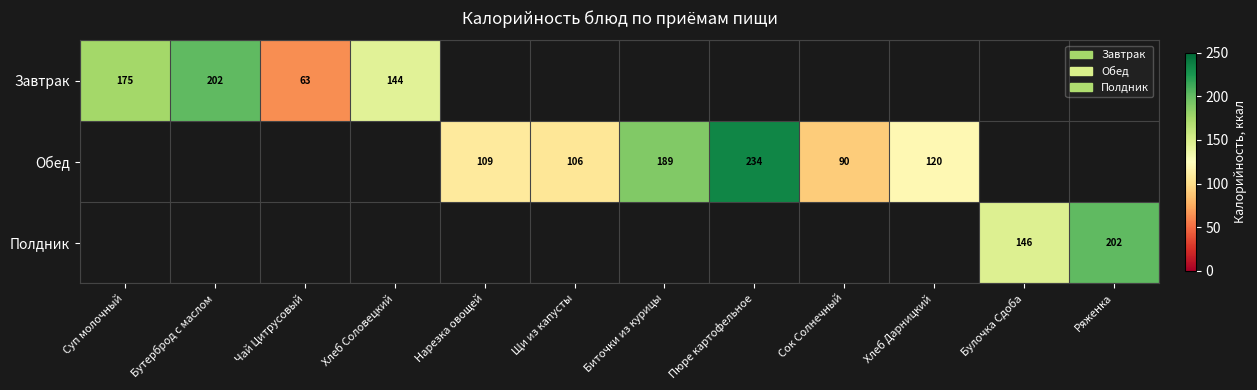

At how many categories does at least one series exceed 86?

11